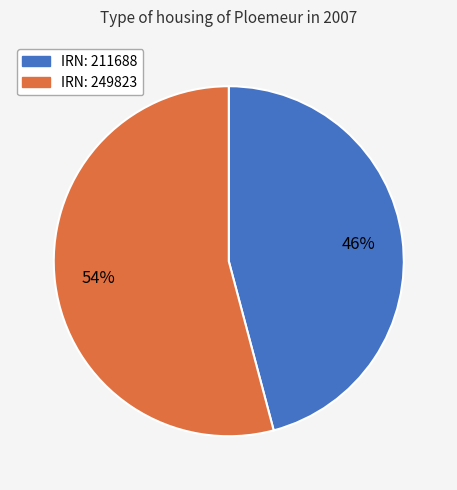

What percentage is the IRN: 211688 slice, to the nearest percent?

46%